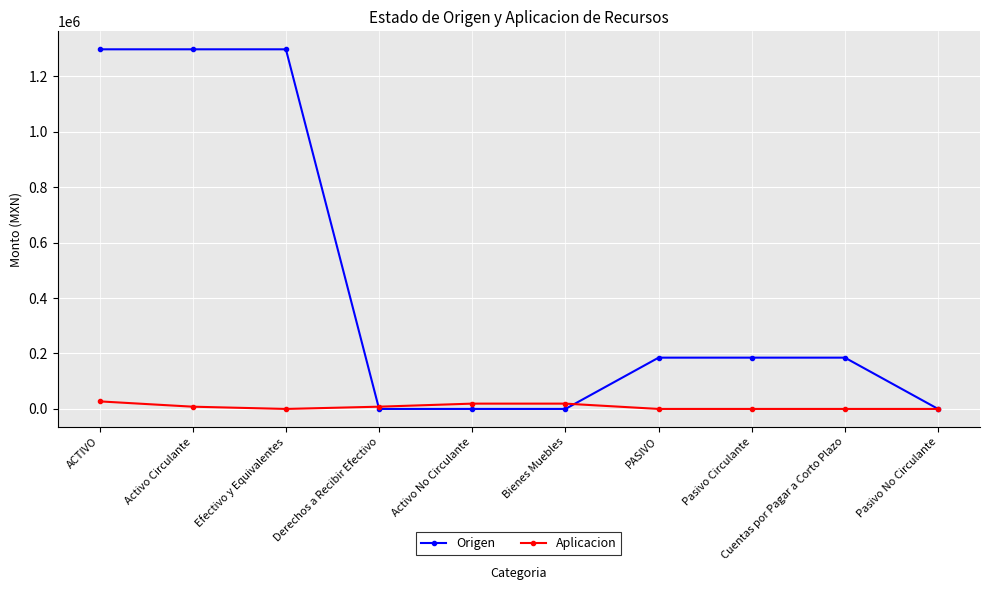

What is the total value across all series at PASIVO?

184934.5